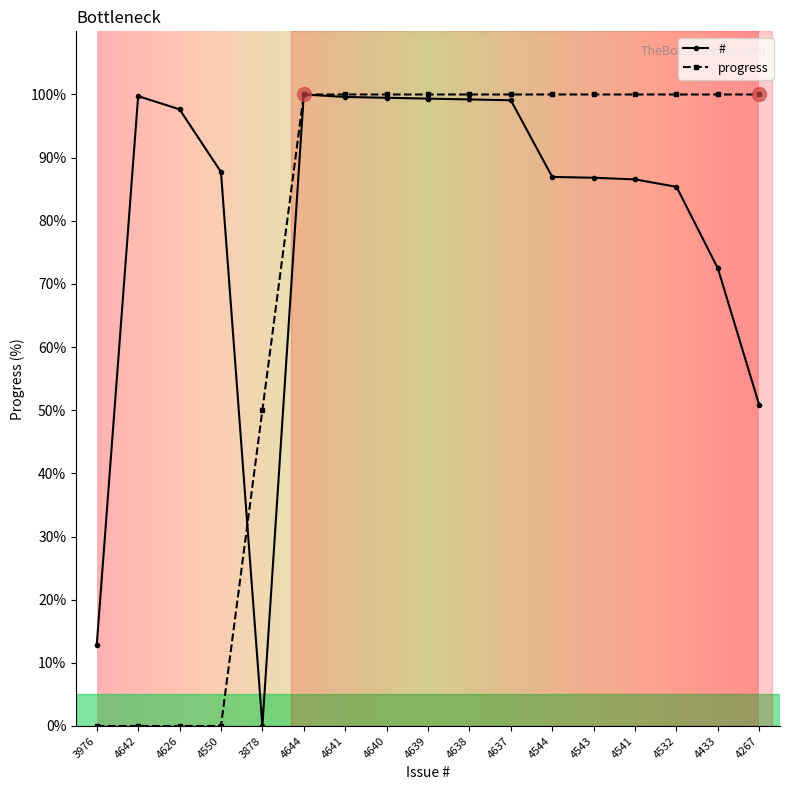

Which series changed the most between 4642 and 4644?

progress